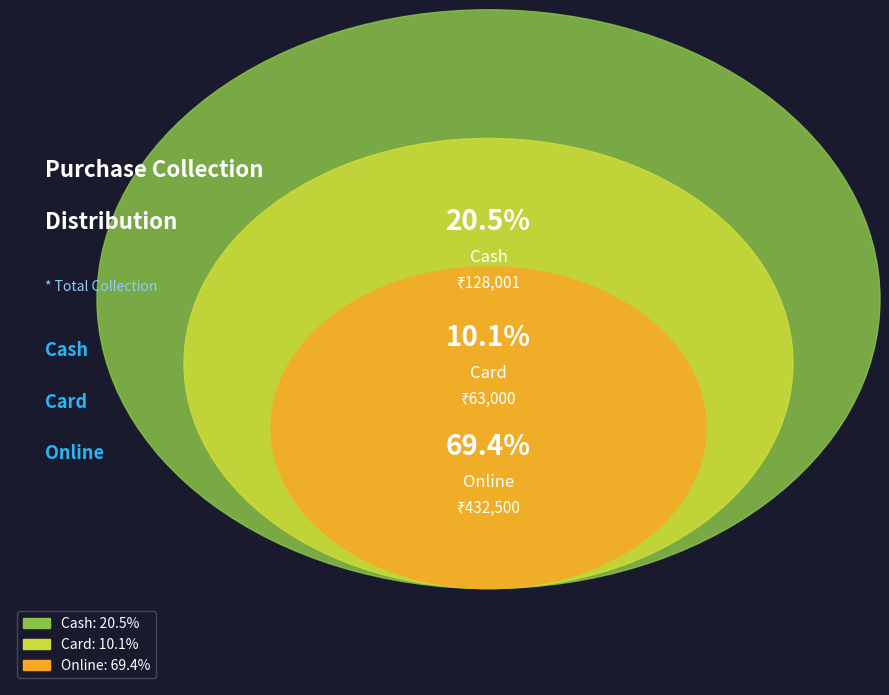

What is the largest slice in the pie chart?

Online